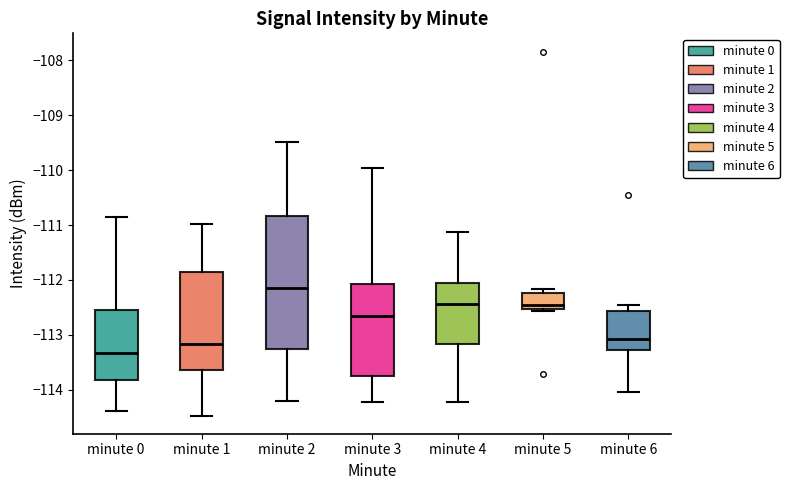

Reading left to right, read every box against the y-axis: the position of its median line, the range the box covers, and the ends of its whiskers. The values are not printed on the chart, so give them approximately, as read against the axis.

minute 0: median -113.3, box -113.8 to -112.5, whiskers -114.4 to -110.8
minute 1: median -113.2, box -113.6 to -111.9, whiskers -114.5 to -111.0
minute 2: median -112.1, box -113.3 to -110.8, whiskers -114.2 to -109.5
minute 3: median -112.6, box -113.7 to -112.1, whiskers -114.2 to -110.0
minute 4: median -112.4, box -113.2 to -112.0, whiskers -114.2 to -111.1
minute 5: median -112.5 (just above the box's lower edge), box -112.5 to -112.2, whiskers -112.6 to -112.2 (just above the box's upper edge)
minute 6: median -113.1, box -113.3 to -112.6, whiskers -114.0 to -112.5